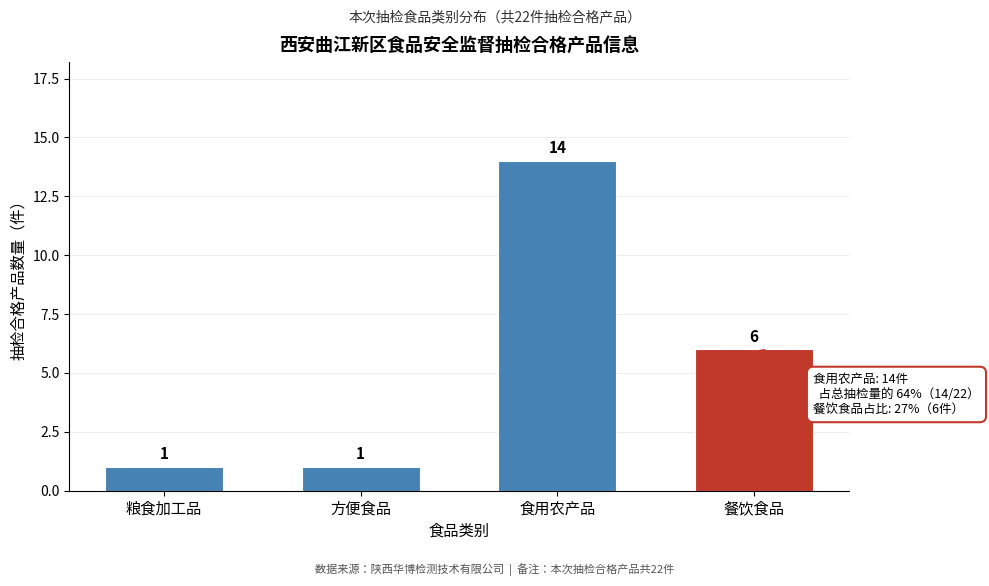

Reading left to right, what are all the values shown in this chart?

粮食加工品=1	方便食品=1	食用农产品=14	餐饮食品=6